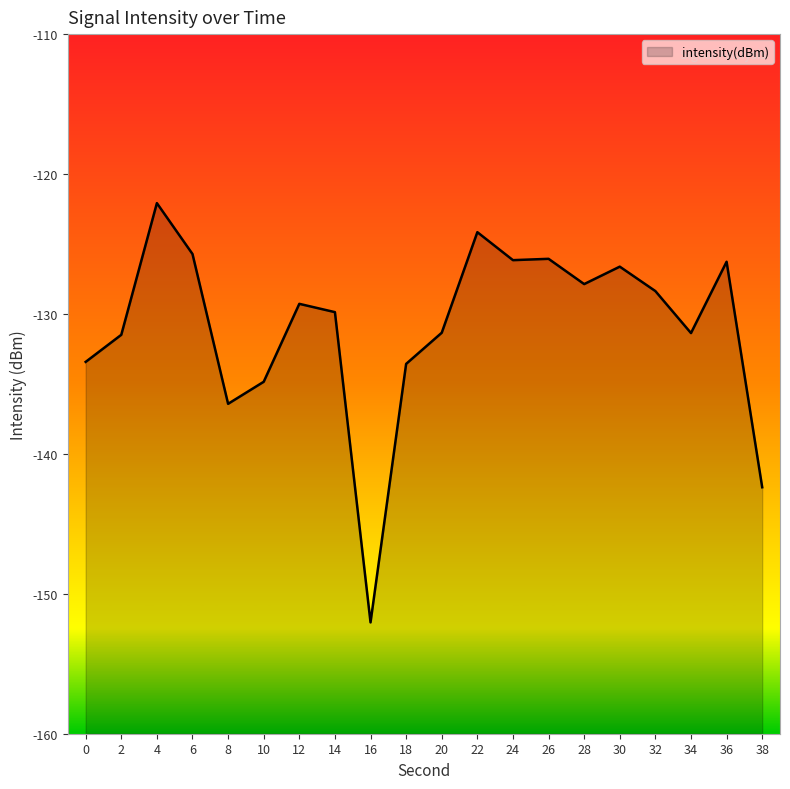

True or false: the data shows -126.6 at 30.

True